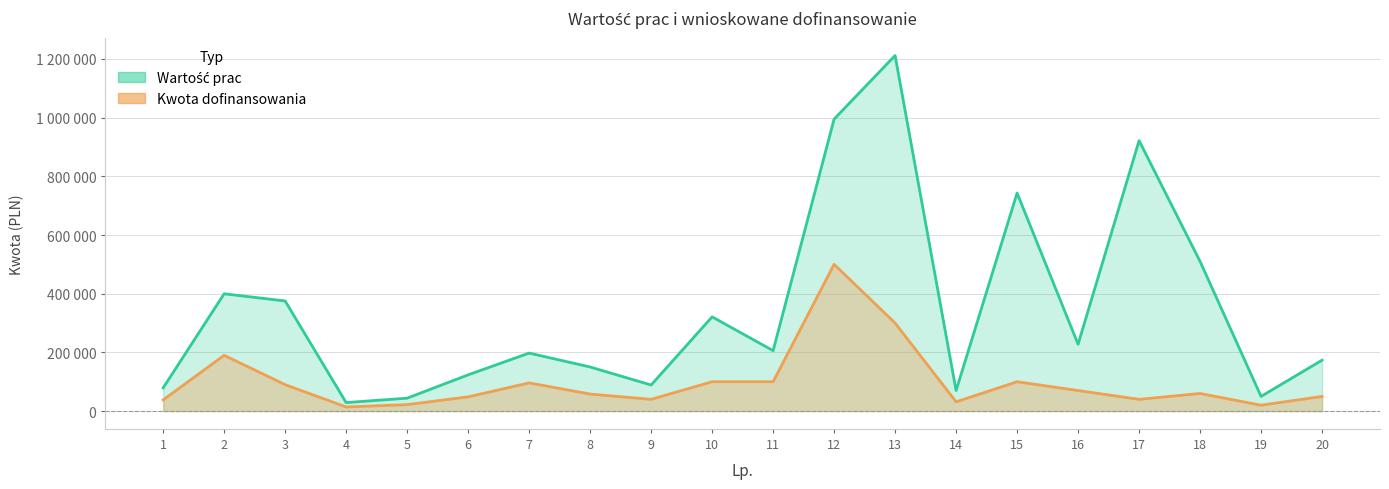

True or false: Wartość prac and Kwota dofinansowania cross at least once.

False